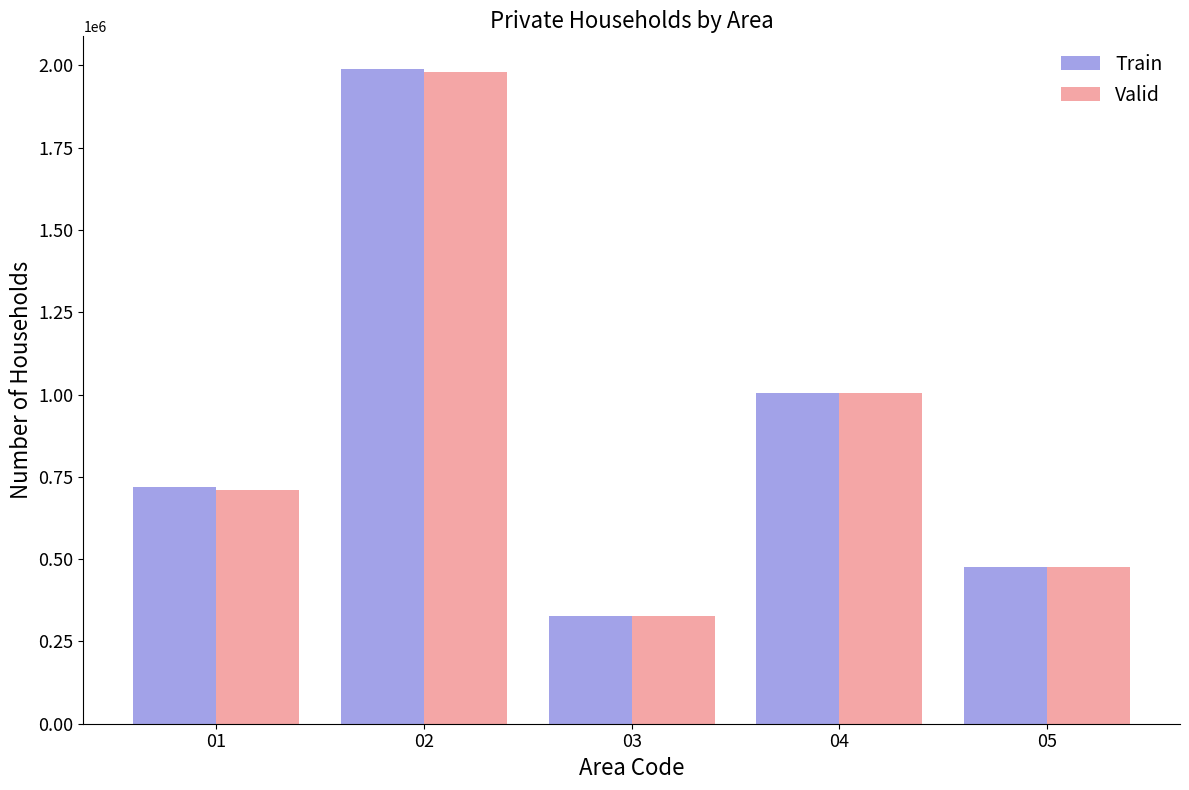

True or false: Valid has a value of 458131 at 04.

False